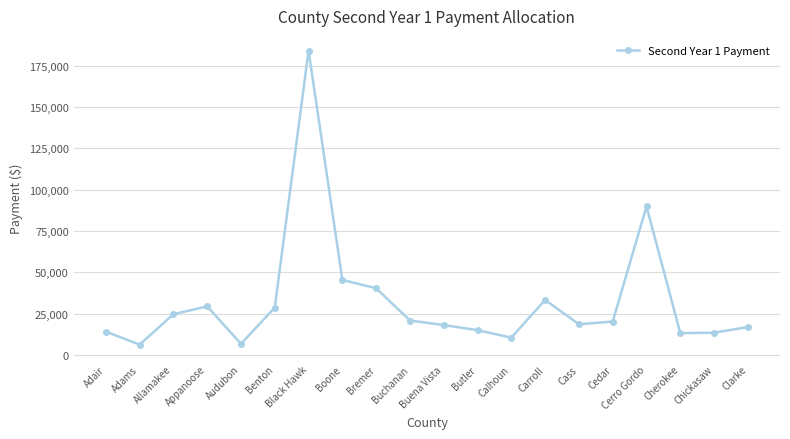

The value at Adair is 7241.8. True or false?

False